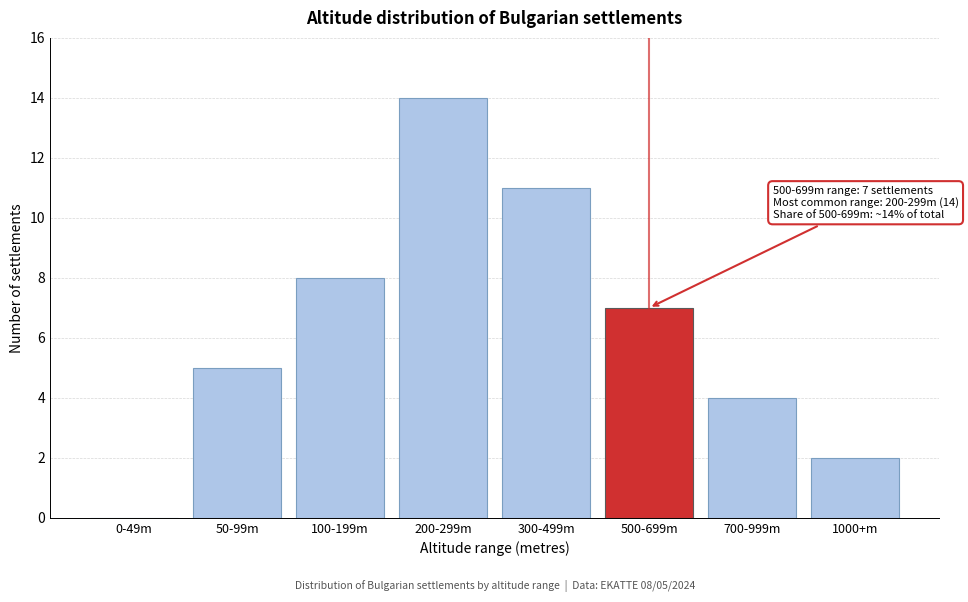

Reading left to right, extract all data points from this chart.

0-49m=0	50-99m=5	100-199m=8	200-299m=14	300-499m=11	500-699m=7	700-999m=4	1000+m=2